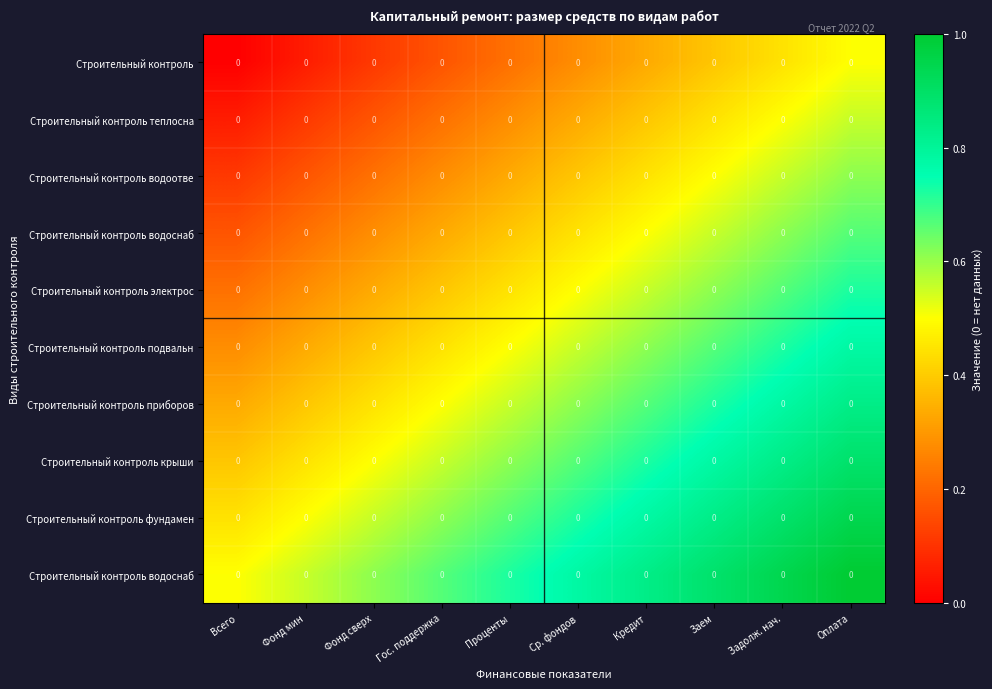

At which category is the sum across all series the highest?

Оплата